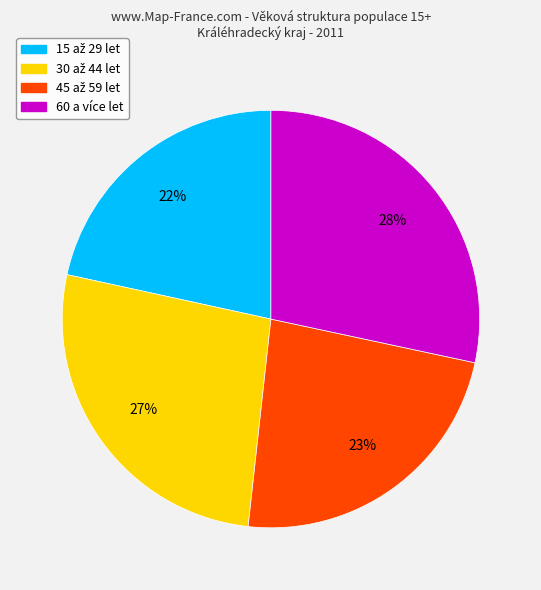

To the nearest percent, what is the average slice percentage?

25%